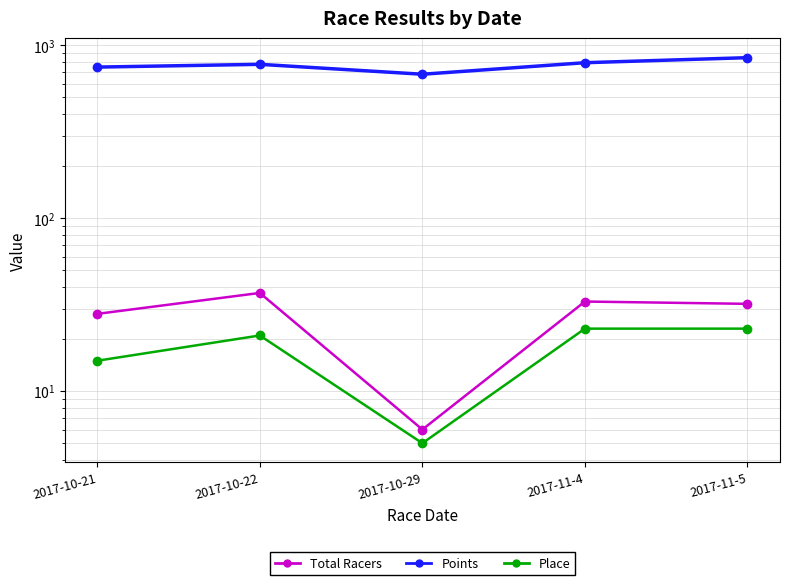

How many interior local peaks does the Total Racers series have?

2